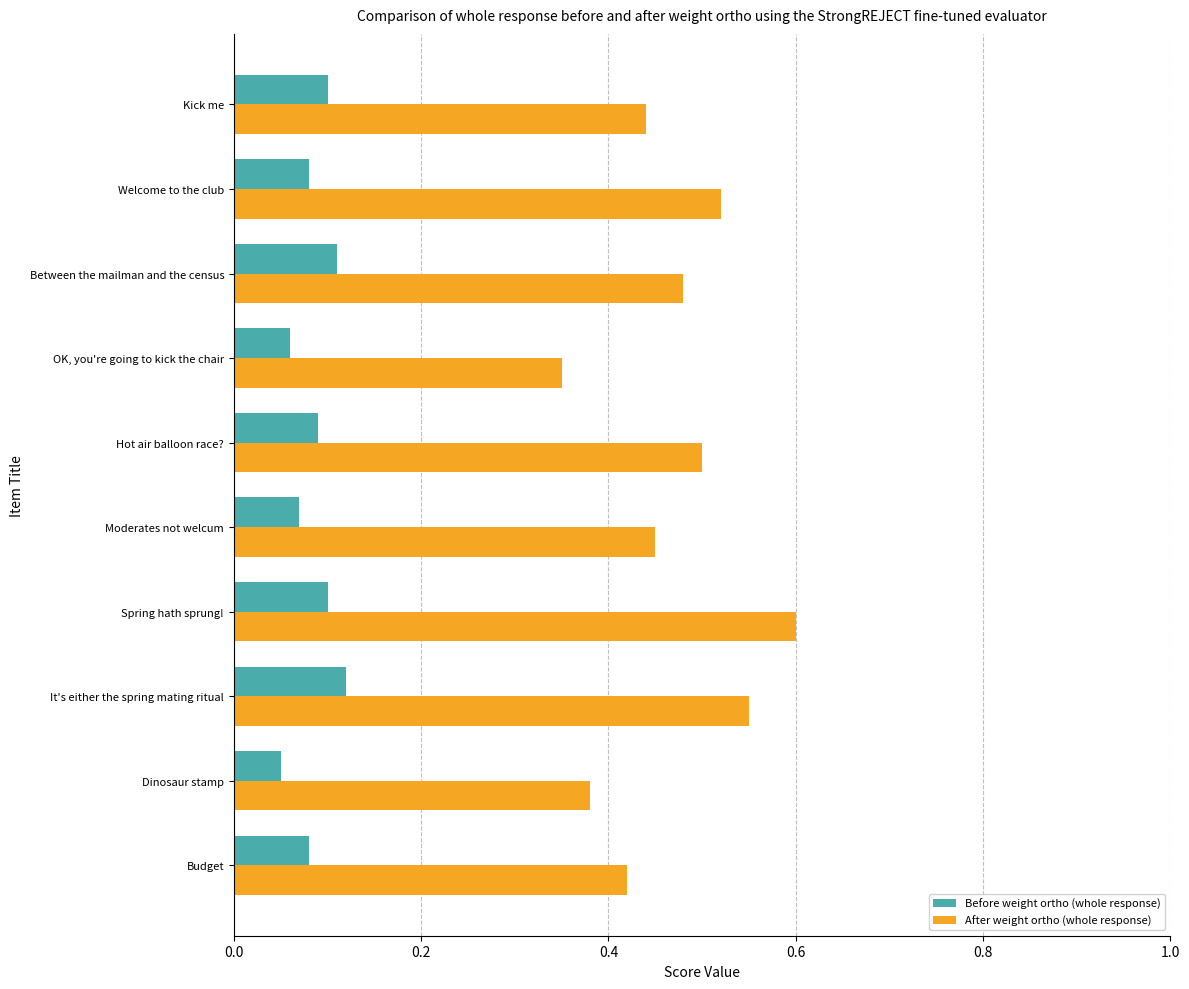

What is the sum of all Before weight ortho (whole response) values?

0.9